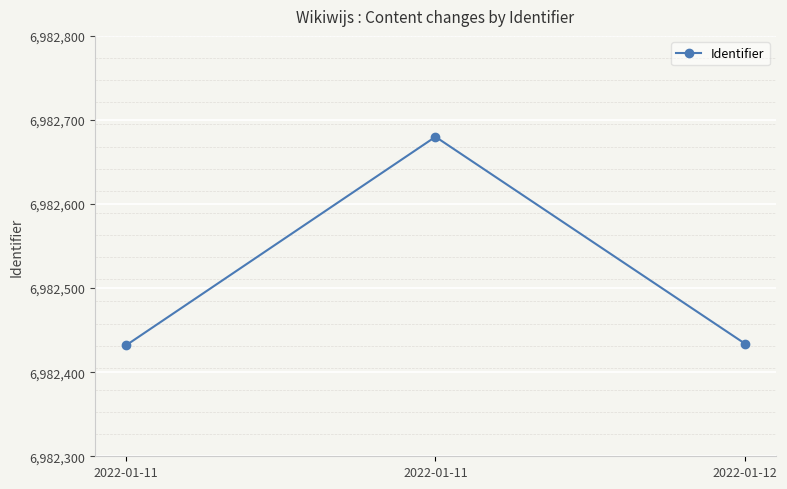

How many distinct data groups are displayed?

1